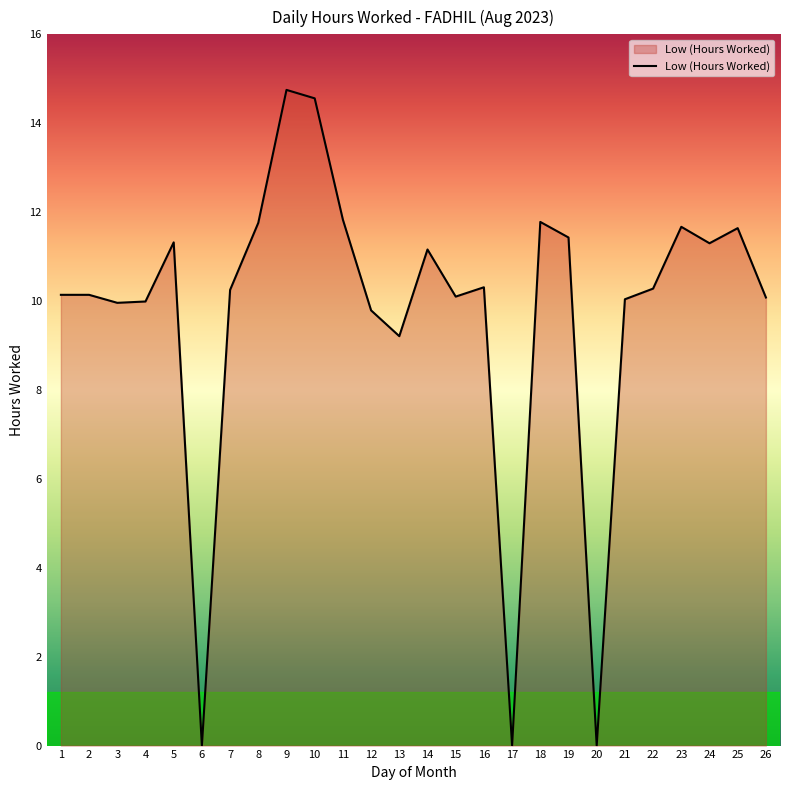

What is the sum of all values?

253.5